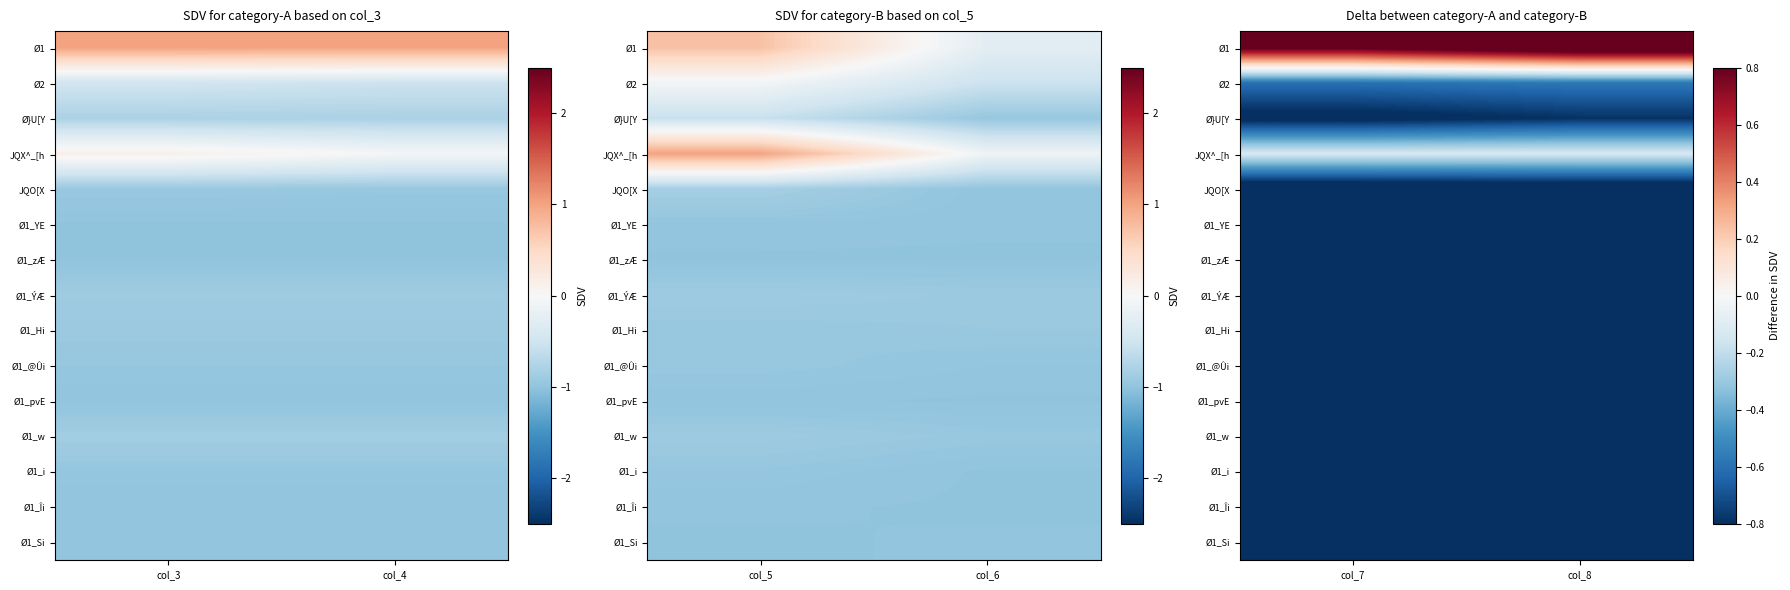

Count the number of data series in this chart.

15